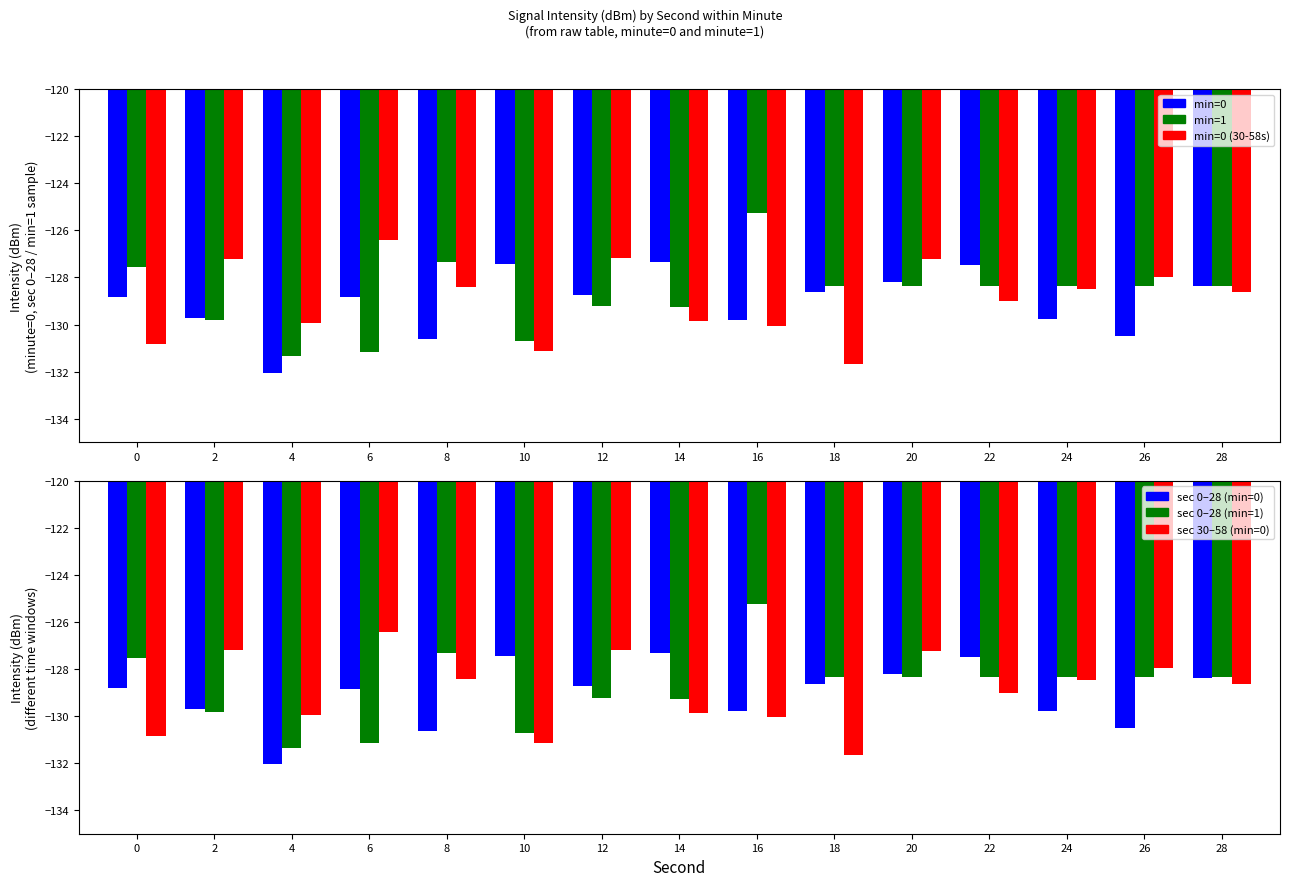

List the labels in order of min=0 value, largest first.

14, 10, 22, 20, 28, 18, 12, 0, 6, 2, 24, 16, 26, 8, 4